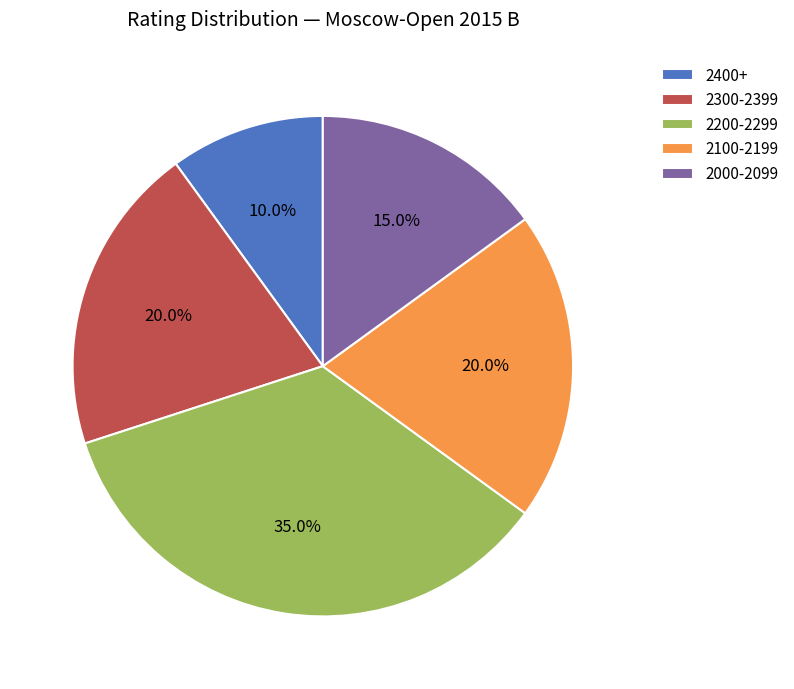

Which slice is the largest?

2200-2299